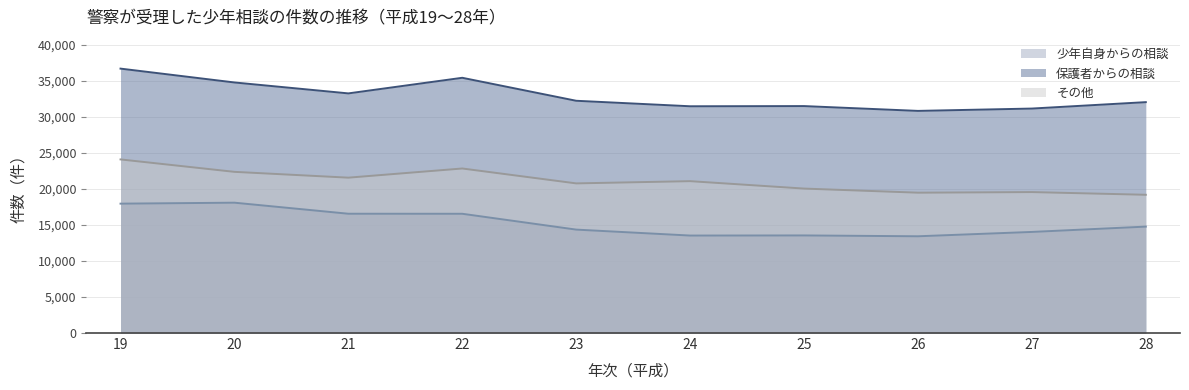

How many data points in 保護者からの相談 are above 32251?

4